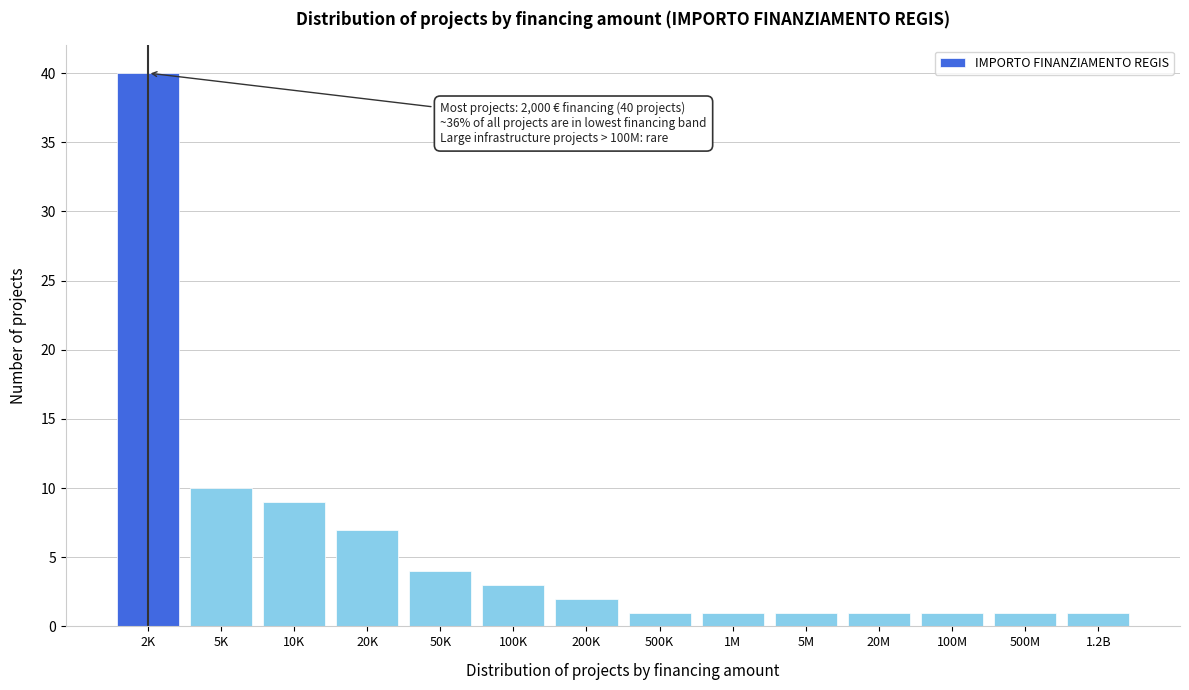

Reading left to right, list all the values displayed in this chart.

2K=40	5K=10	10K=9	20K=7	50K=4	100K=3	200K=2	500K=1	1M=1	5M=1	20M=1	100M=1	500M=1	1.2B=1